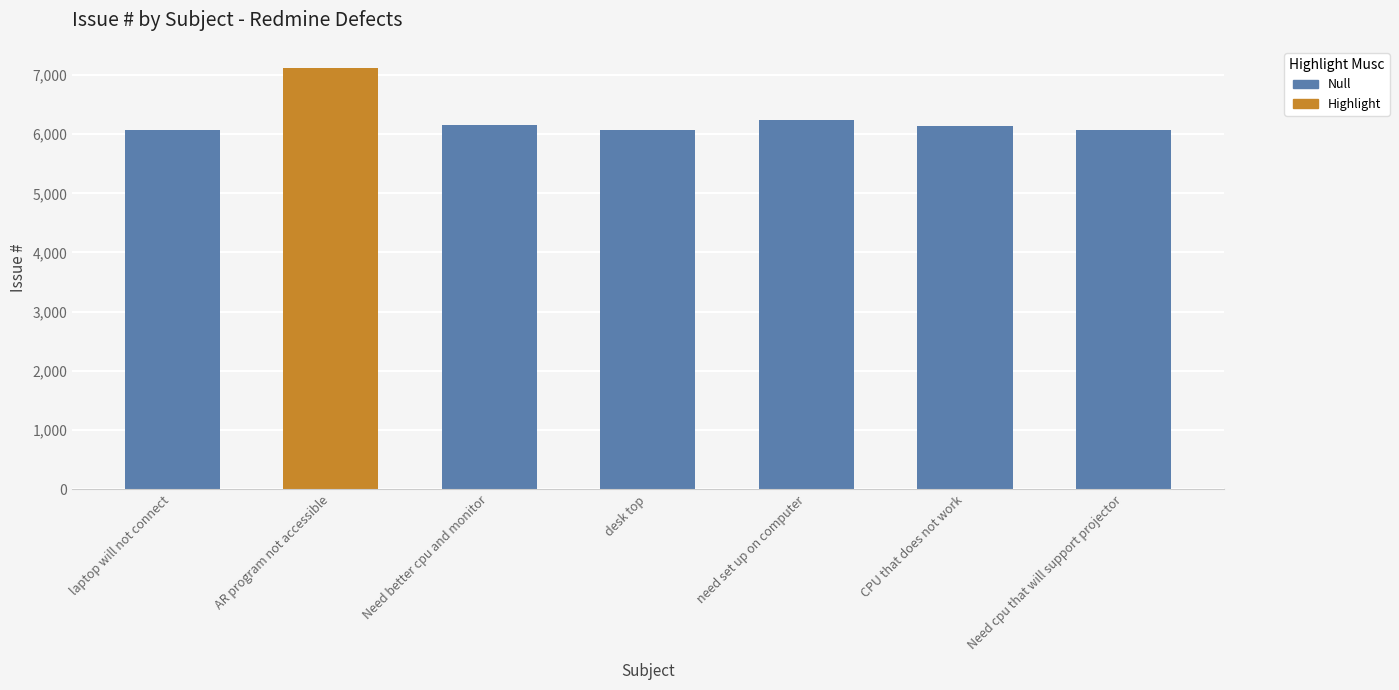

Reading left to right, transcribe all the data shown in this chart.

laptop will not connect=6072	AR program not accessible=7120	Need better cpu and monitor=6147	desk top=6073	need set up on computer=6240	CPU that does not work=6137	Need cpu that will support projector=6076